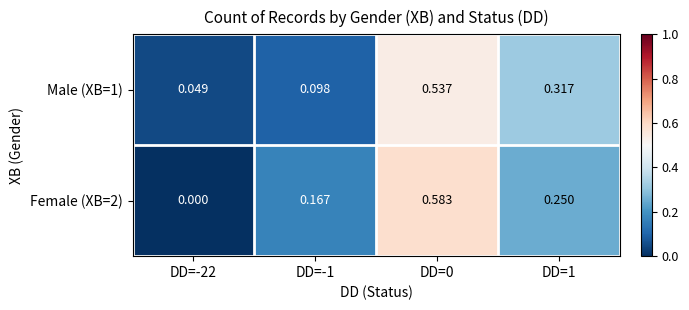

Reading left to right, list all the values displayed in this chart.

Male (XB=1): DD=-22=0.0	DD=-1=0.1	DD=0=0.5	DD=1=0.3
Female (XB=2): DD=-22=0.0	DD=-1=0.2	DD=0=0.6	DD=1=0.2